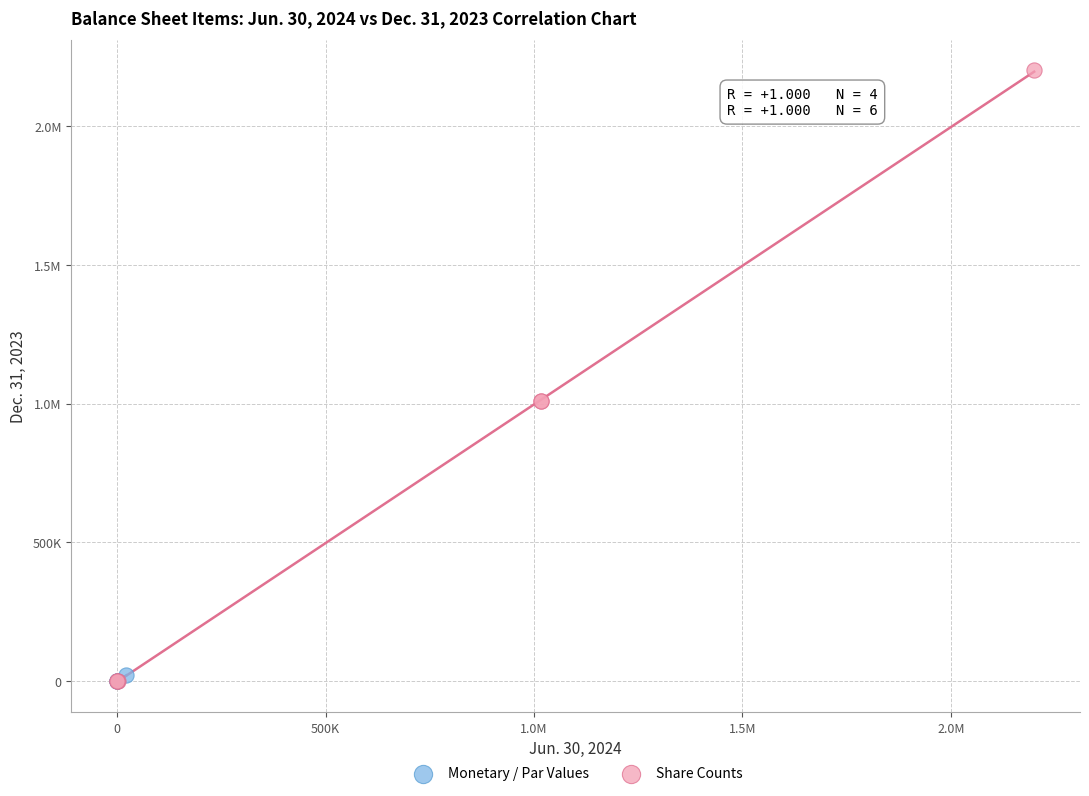

What are all the series names shown in the legend?

Monetary / Par Values, Share Counts